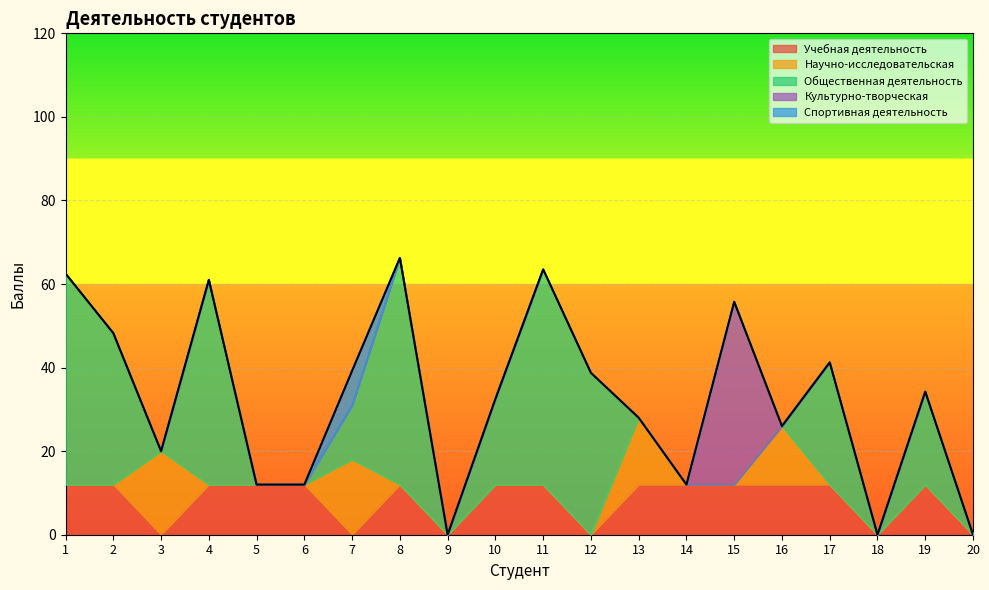

The Спортивная деятельность series shows -3.1 at 5. True or false?

False